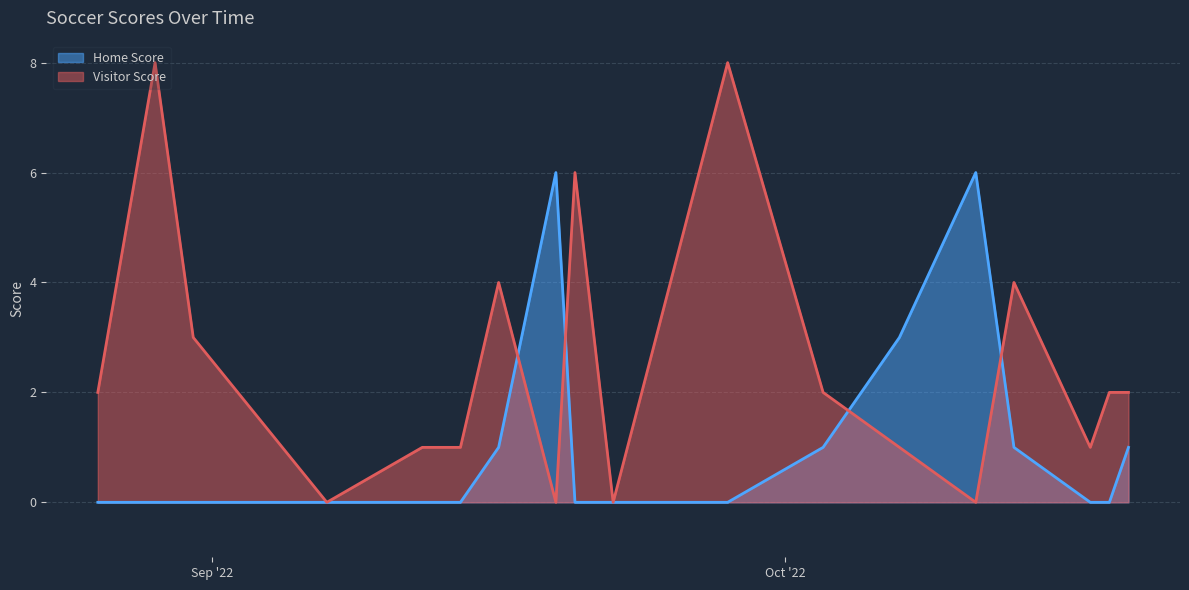

What is the sum of all Visitor Score values?

45